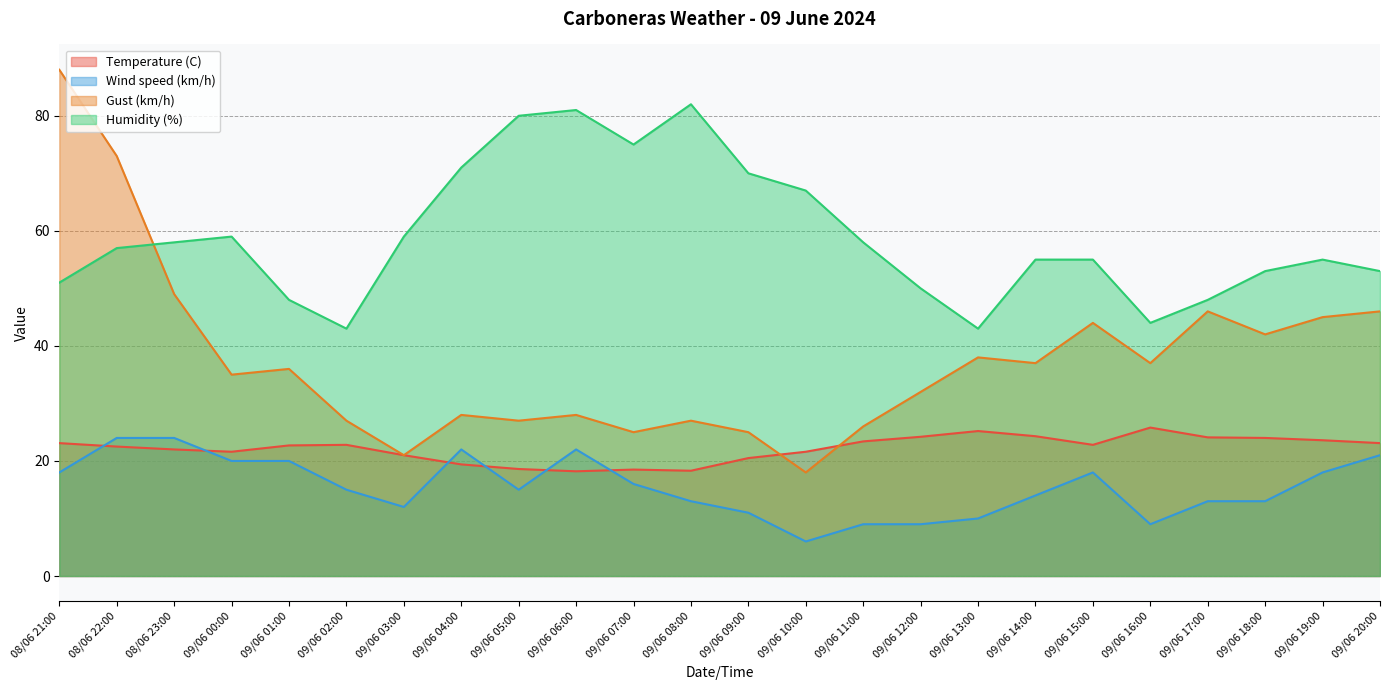

What is the label of the 10th point from the left?

09/06 06:00